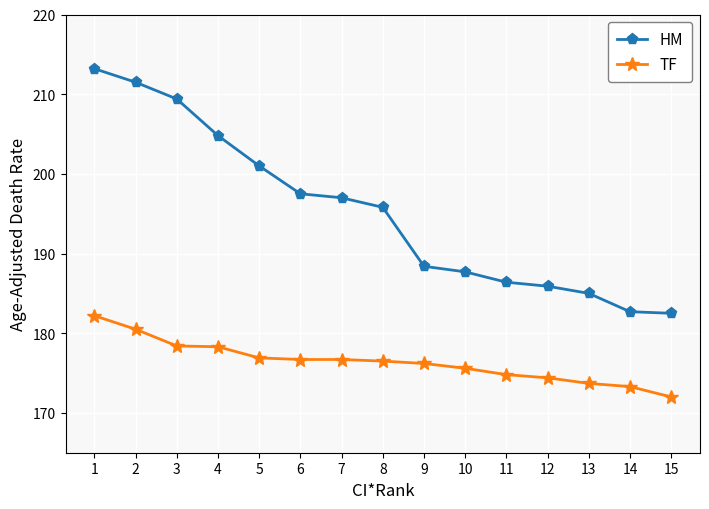

At how many categories does at least one series exceed 194?

8